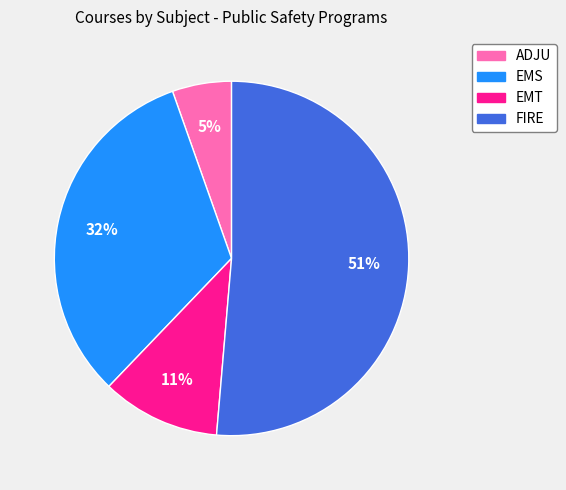

To the nearest percent, what percentage of the pie is ADJU?

5%